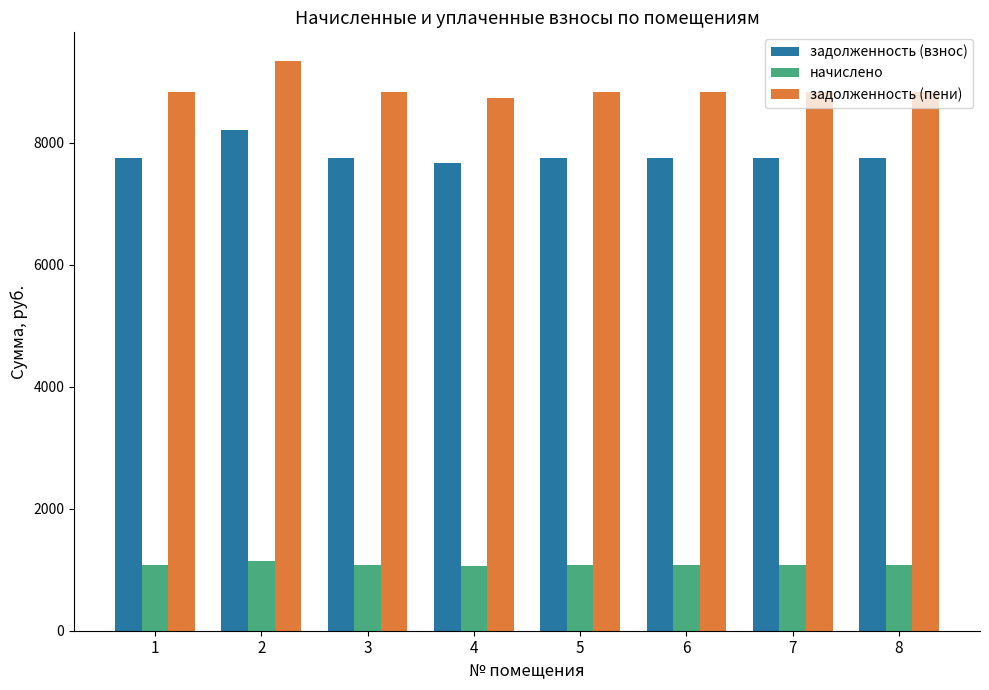

What is the greatest value displayed?

9338.3